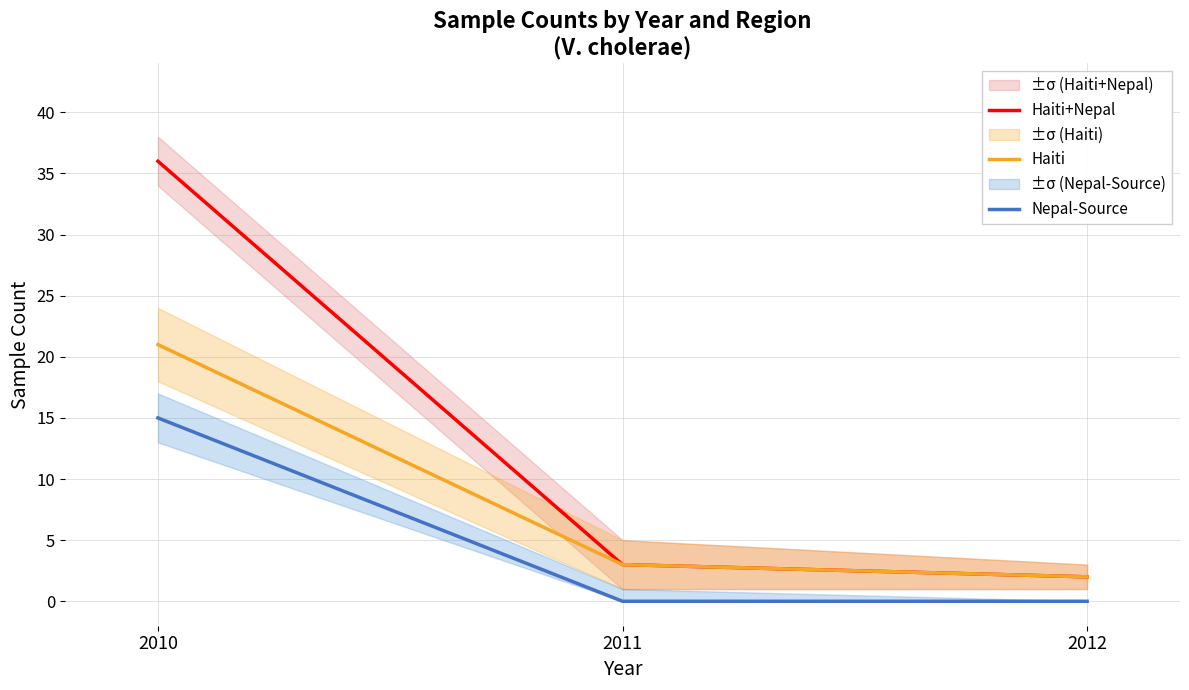

Does the chart display data point markers on the line(s)?

No